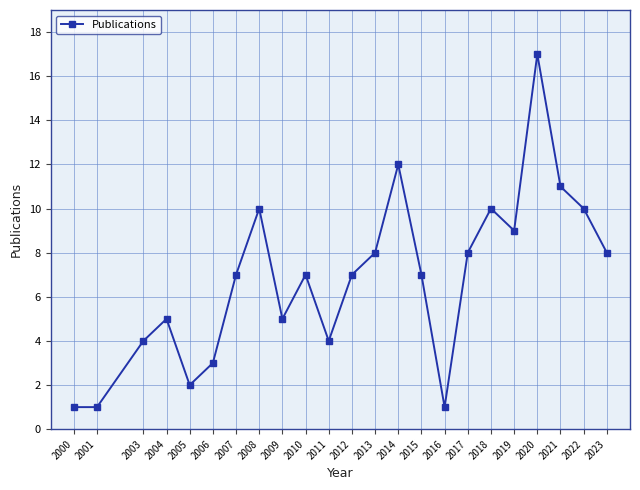

The chart shows a value of 8 at 2023. True or false?

True